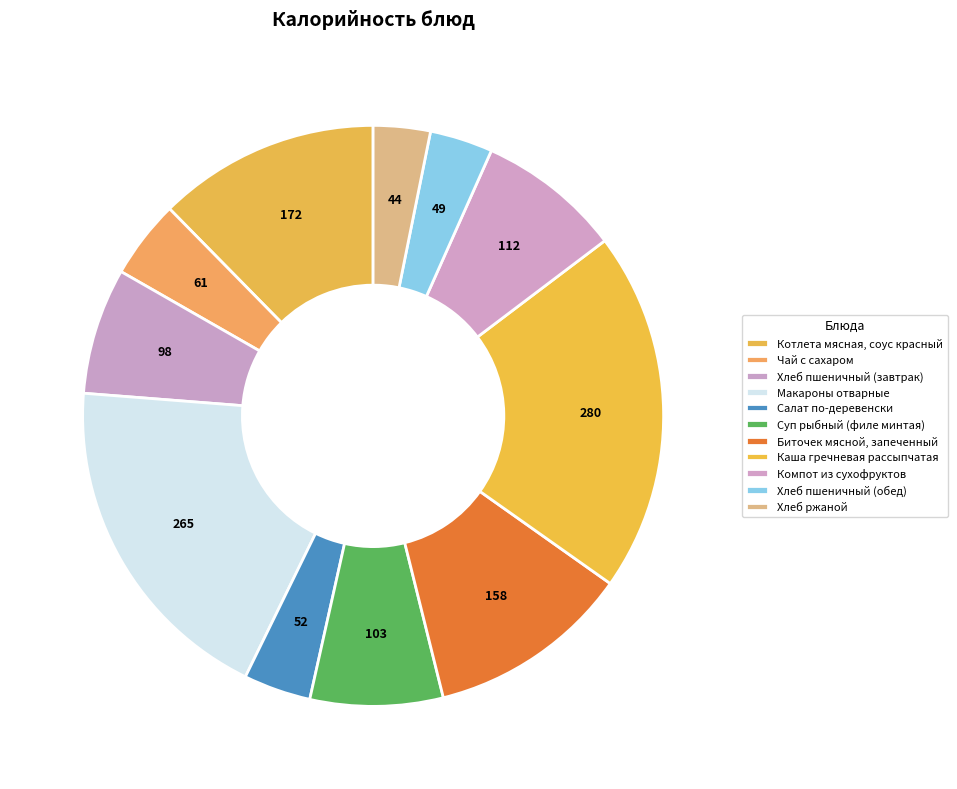

Does any single category account for the majority?

No